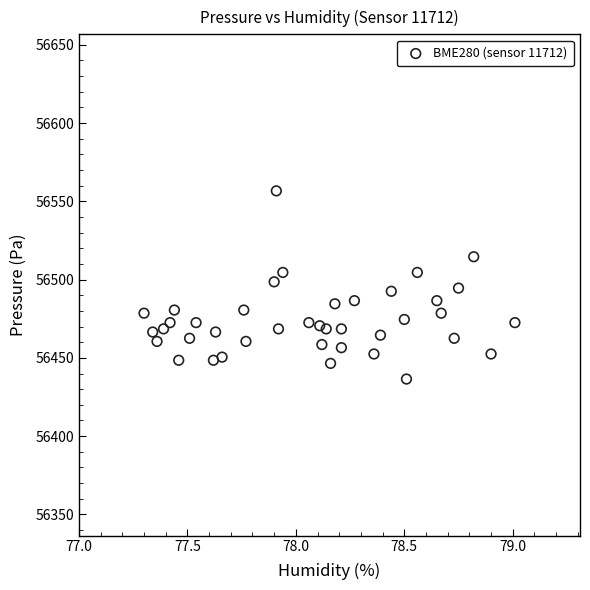

What is the range of Y values (max minus min)?

120.2